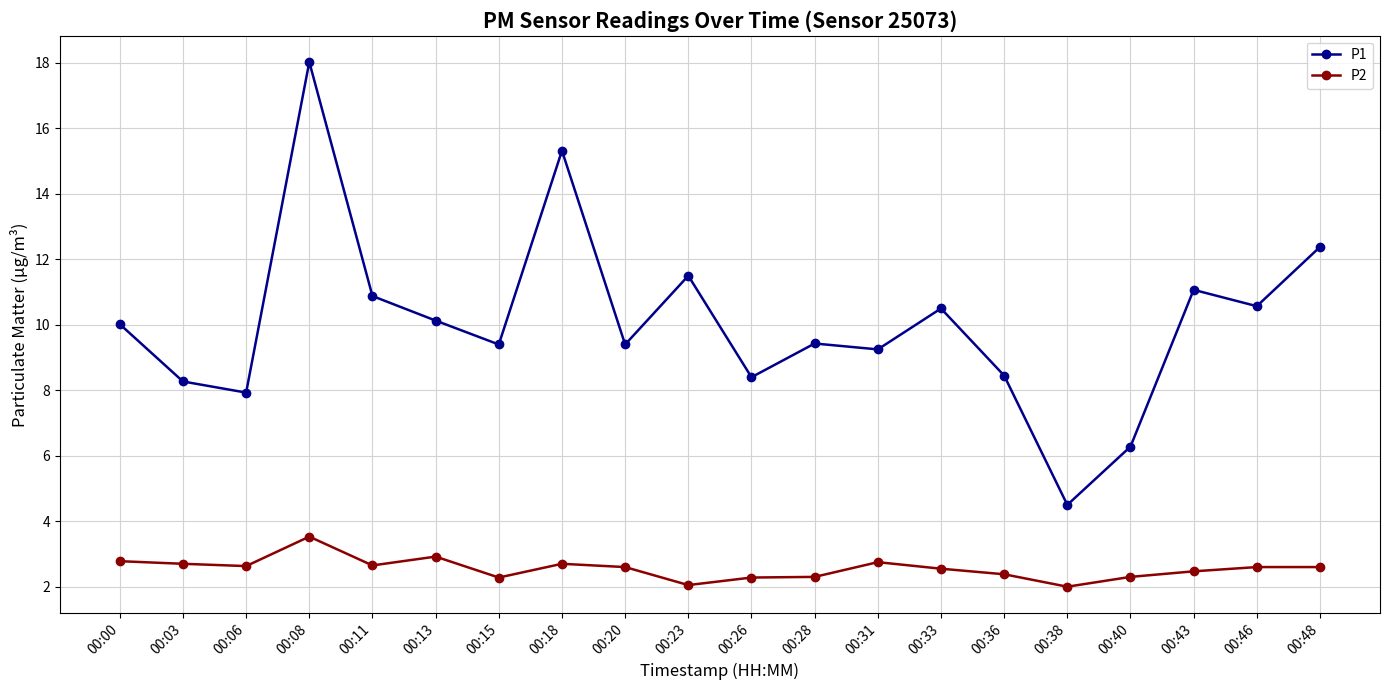

Is it true that P2 equals 2.6 at 00:48?

True